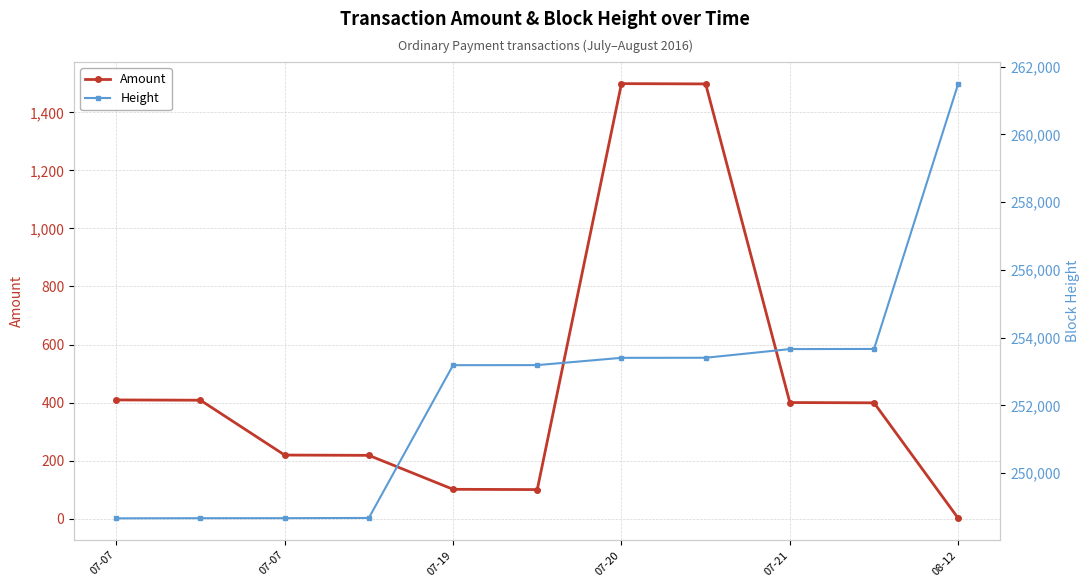

At which category is the sum across all series the highest?

08-12